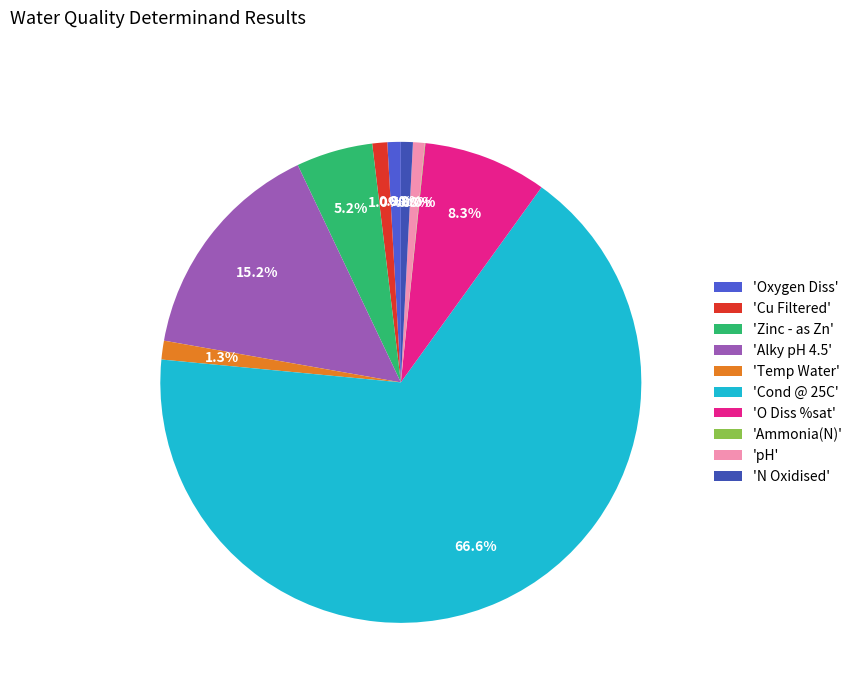

Rank the categories by value from highest to lowest.

Cond @ 25C, Alky pH 4.5, O Diss %sat, Zinc - as Zn, Temp Water, Cu Filtered, Oxygen Diss, N Oxidised, pH, Ammonia(N)